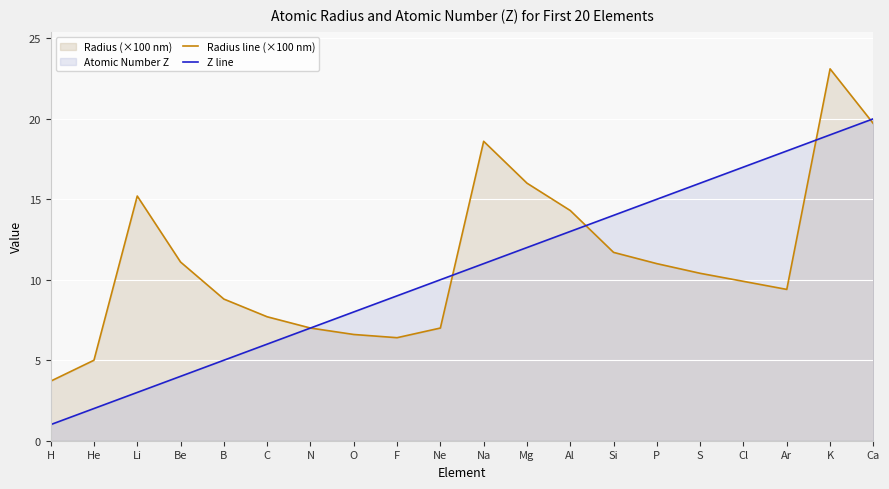

What is the label of the 20th point from the right?

H